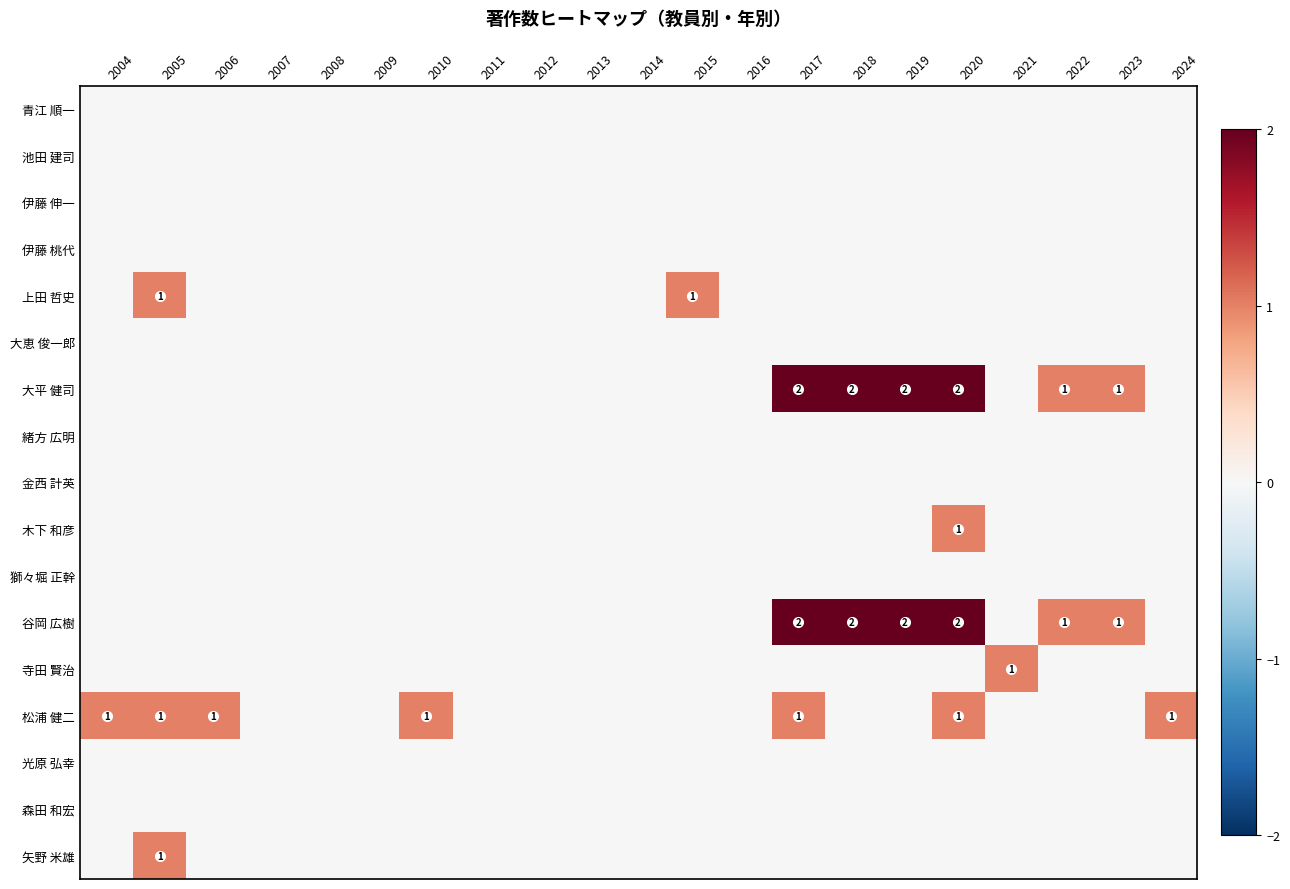

At which category does the chart reach its minimum across all series?

2004